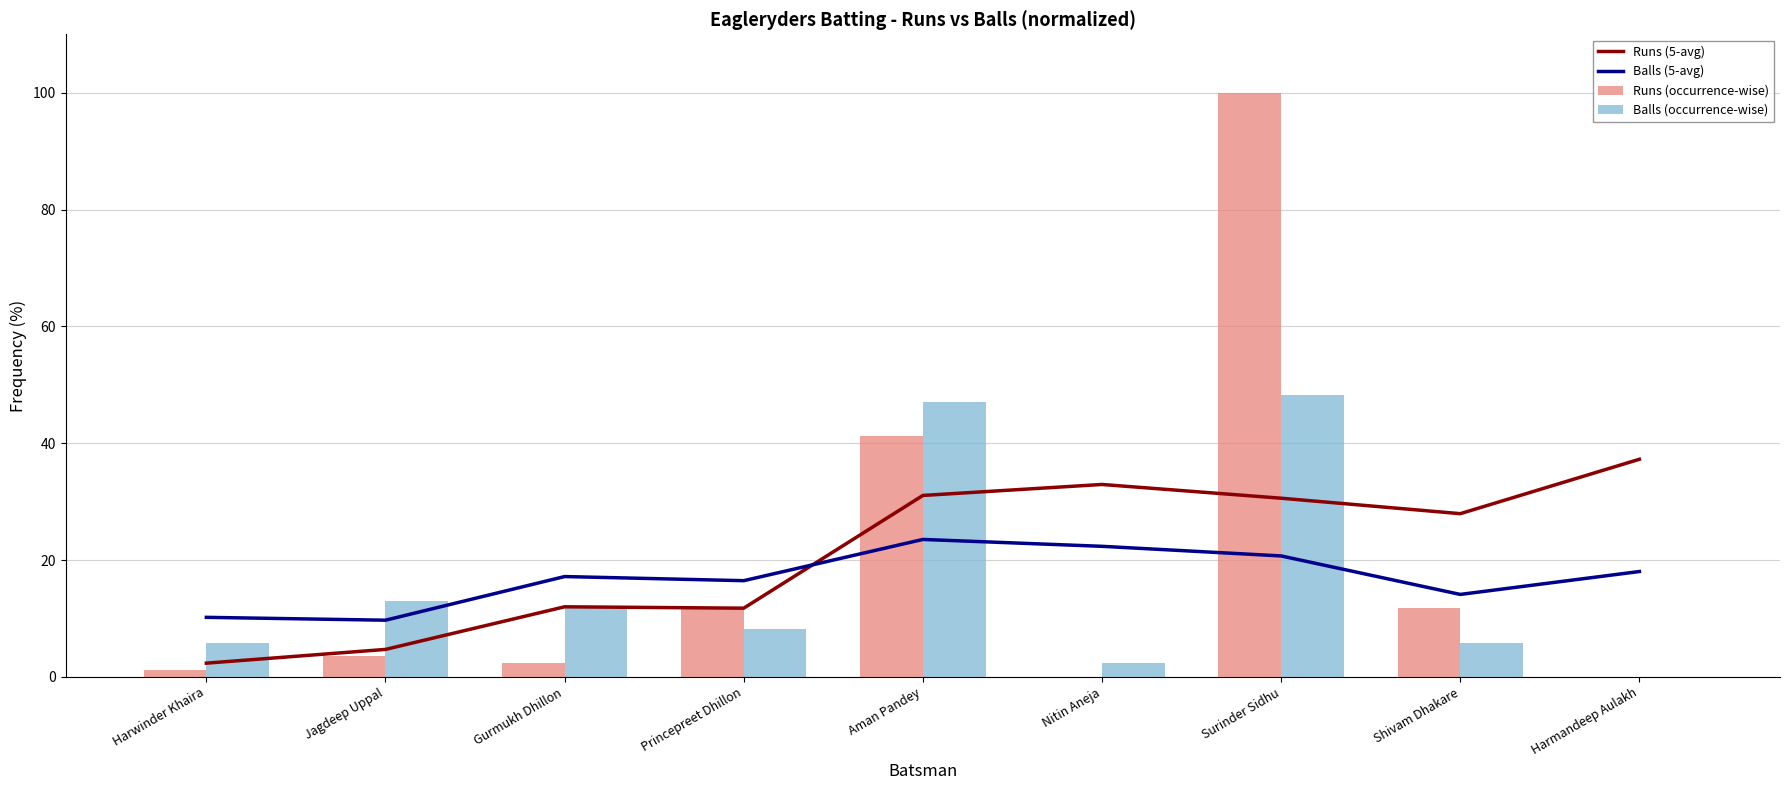

At which category does the chart reach its minimum across all series?

Nitin Aneja